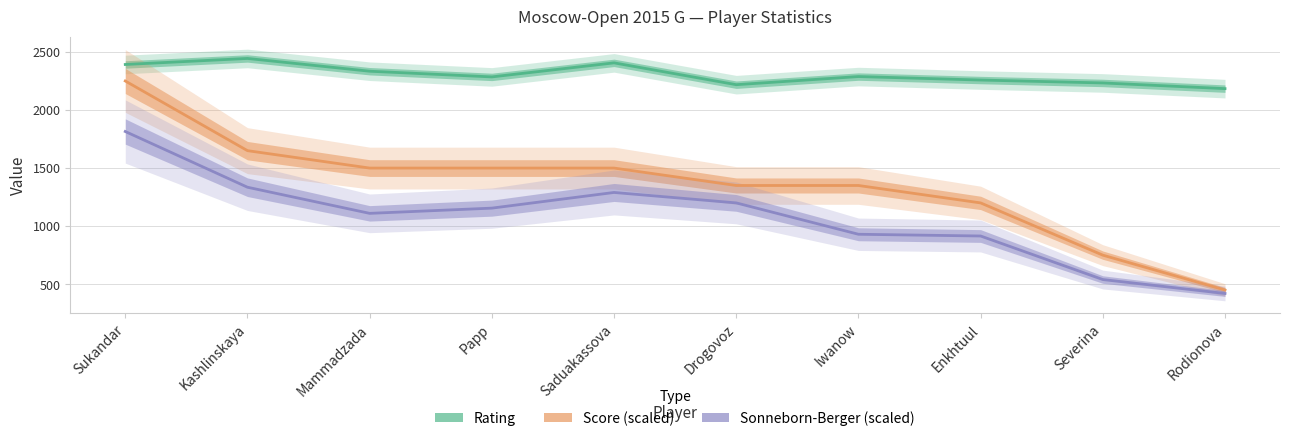

How many values in the Rating series exceed 2288?

4